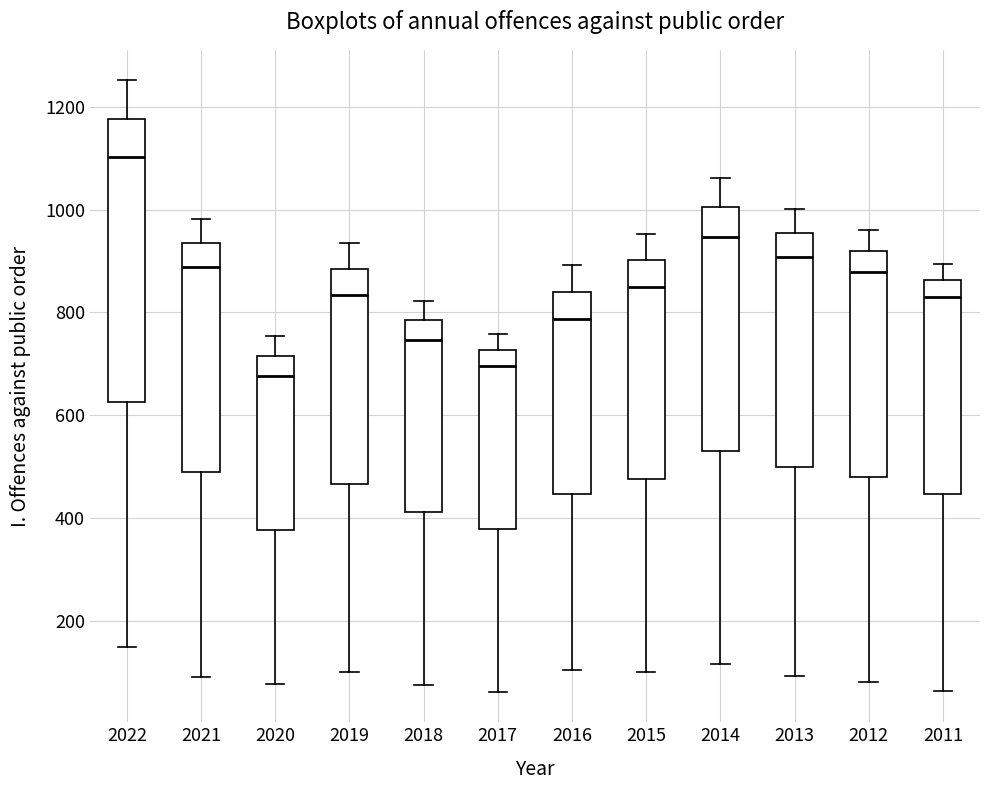

Comparing the boxes themselves (not the whiskers), which one is the tallest?

2022